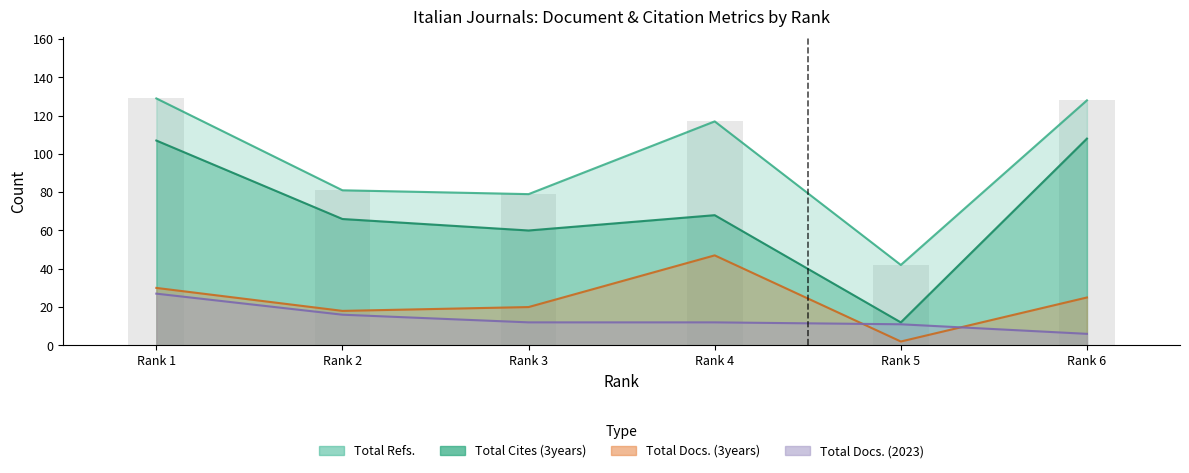

True or false: Total Cites (3years) has a value of 186 at Rank 1.

False